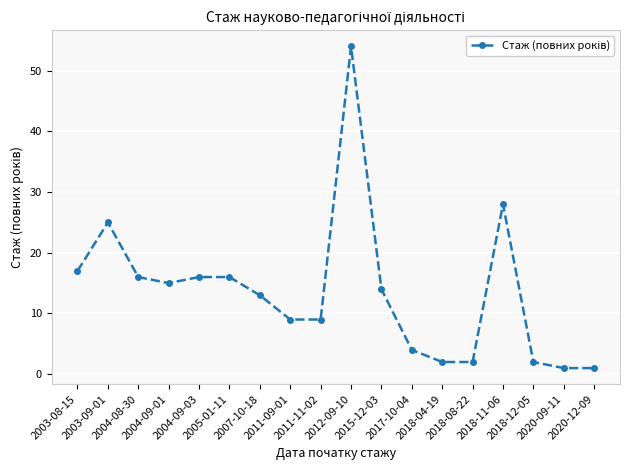

True or false: there are more than 1 points higher than both neighbors.

True